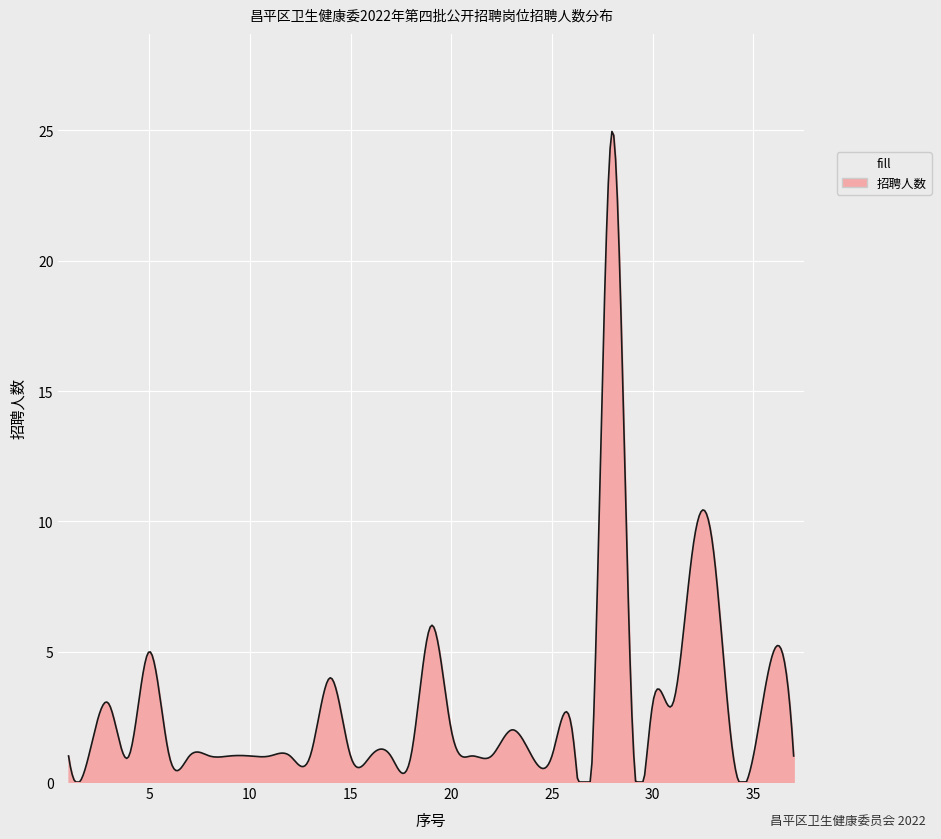

What is the greatest value displayed?

25.0